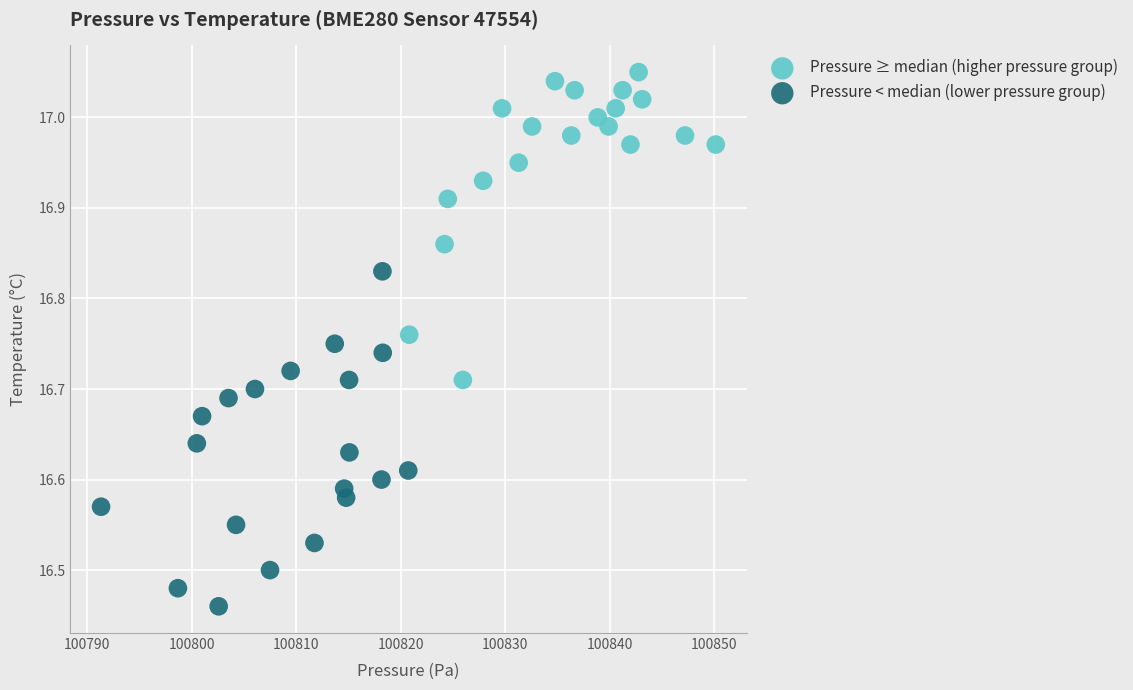

What are all the series names shown in the legend?

Pressure ≥ median (higher pressure group), Pressure < median (lower pressure group)